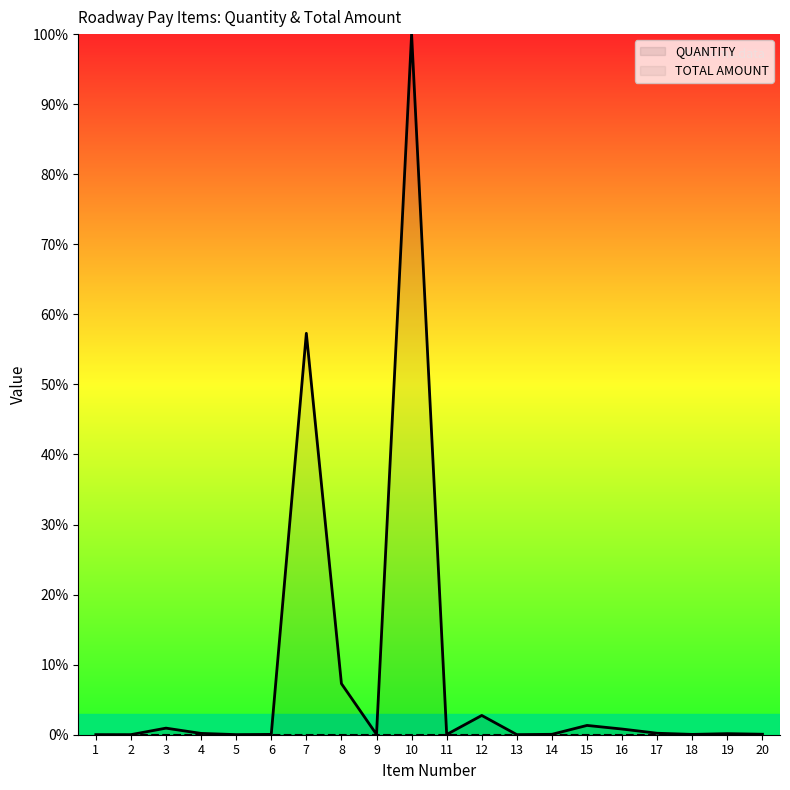

Between 5 and 17, which series saw the biggest shift?

QUANTITY